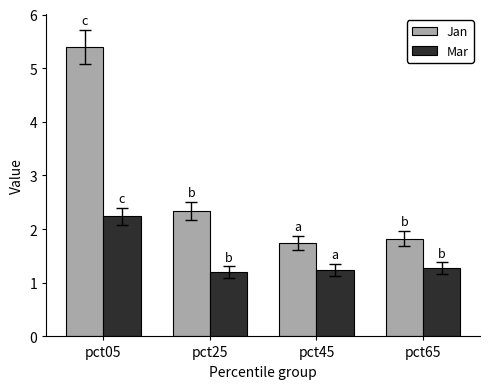

Rank the series by their average value, from lowest to highest.

Mar, Jan